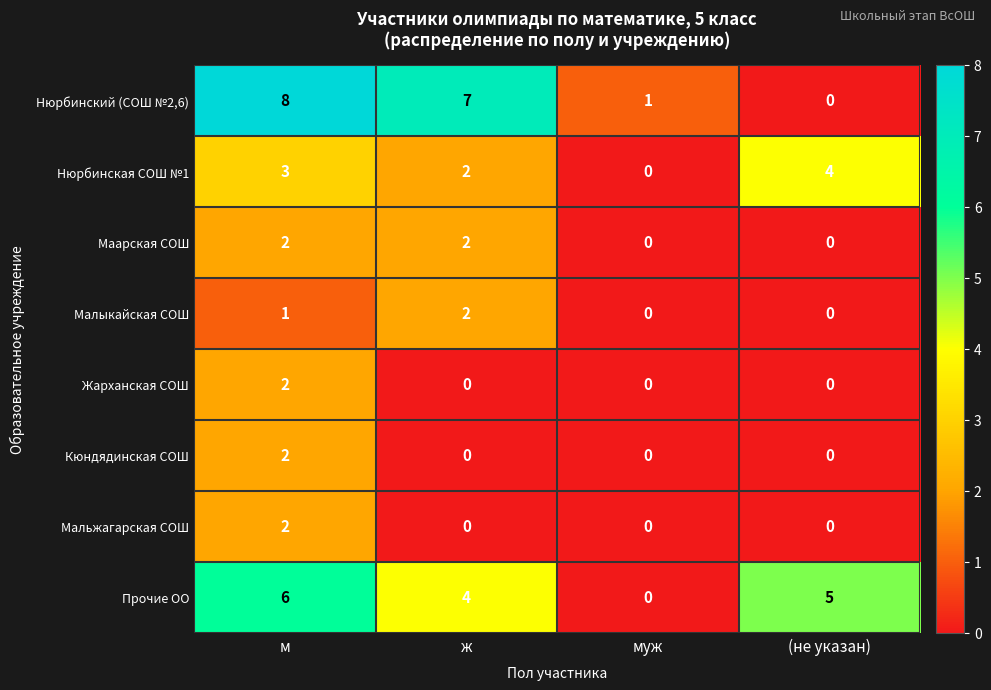

Where is Прочие ОО nearest to the value 3?

ж